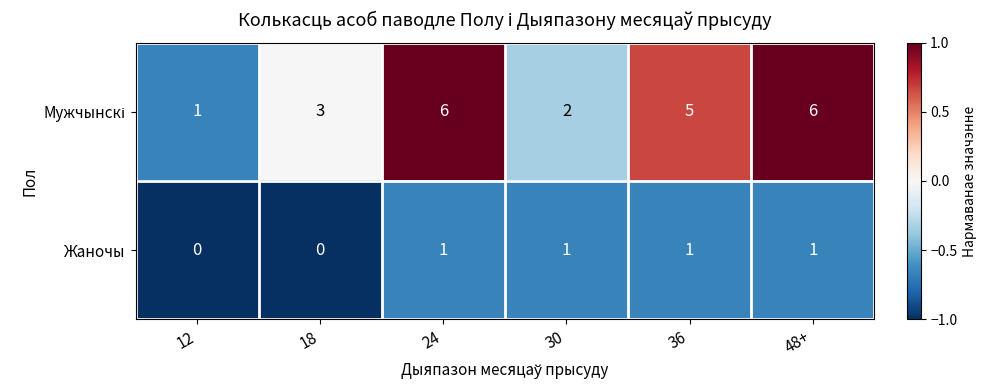

How many values in the Жаночы series are below 1?

2